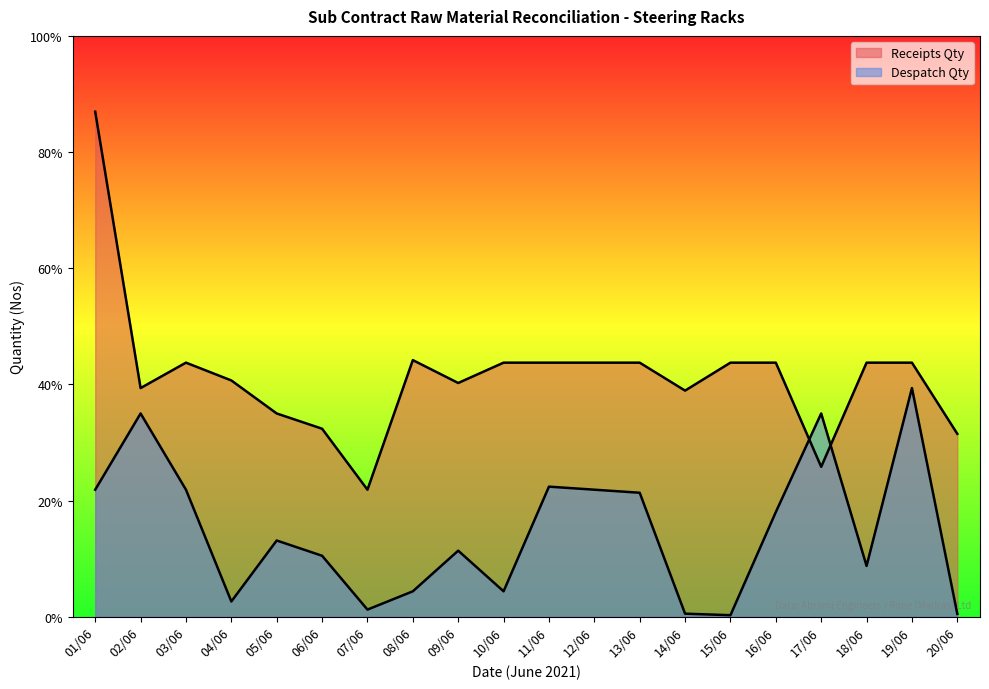

Which series has the largest total across all categories?

Receipts Qty